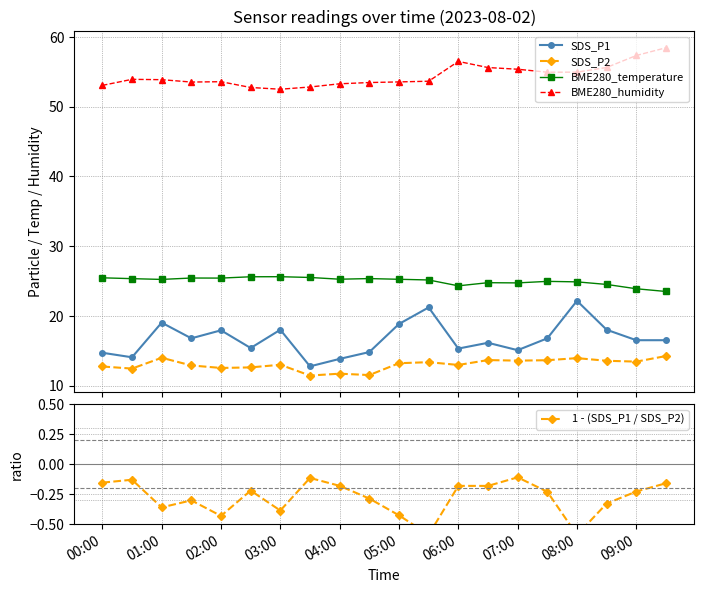

List the series in order of their peak value, lowest first.

1 - (SDS_P1 / SDS_P2), SDS_P2, SDS_P1, BME280_temperature, BME280_humidity